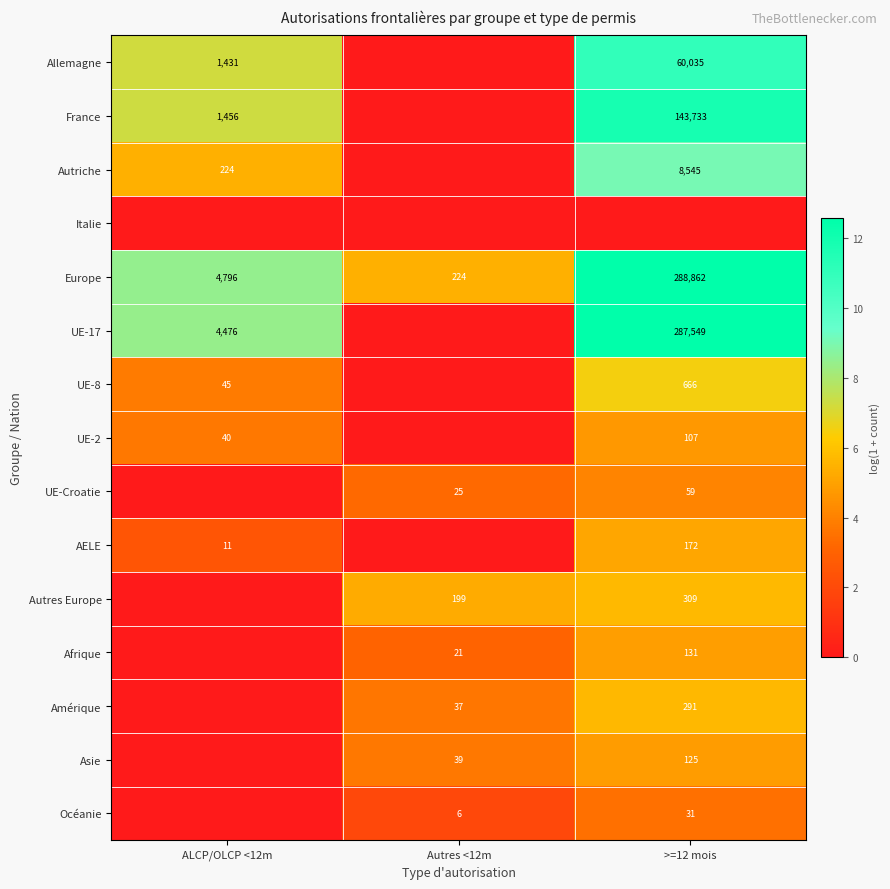

Is it true that Océanie equals 2 at Autres <12m?

False